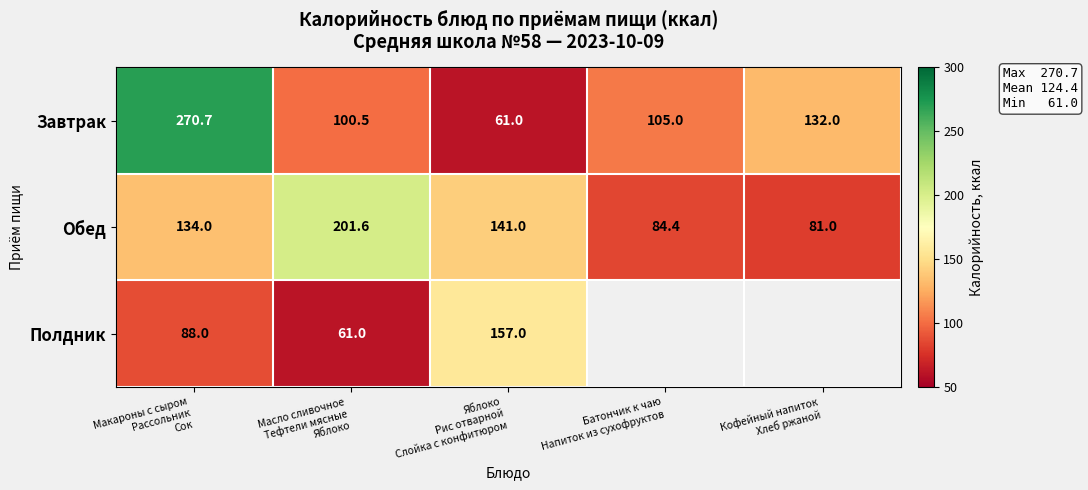

What is the average value of the Обед series?

128.4